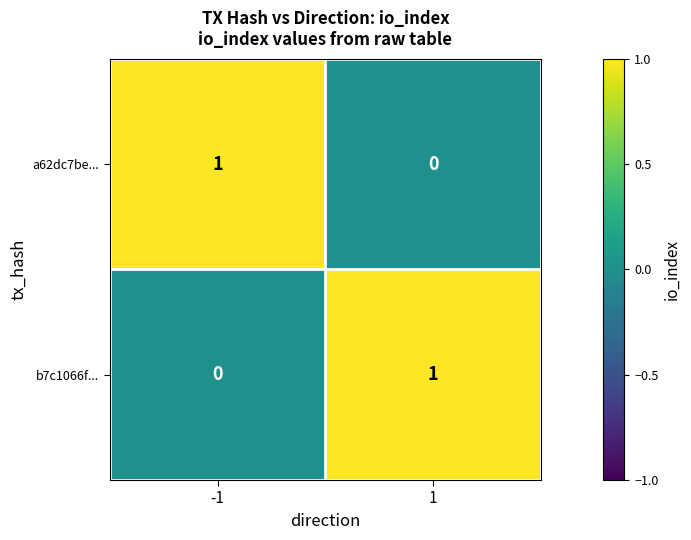

The value of b7c1066f... at -1 is 0. True or false?

True